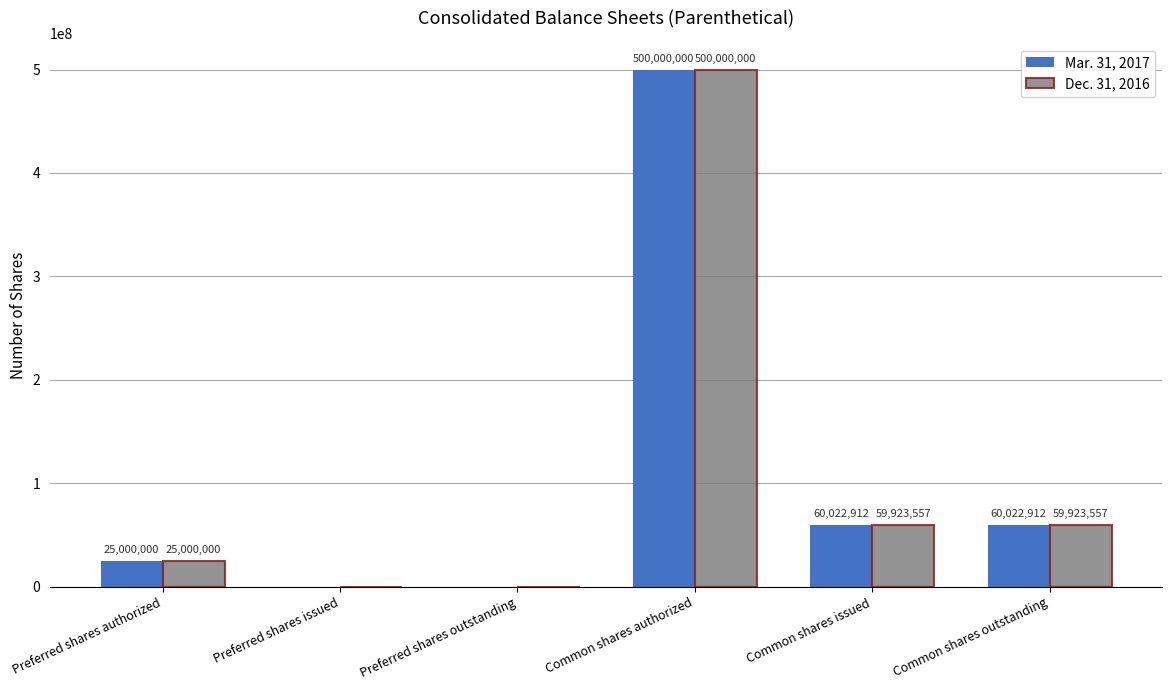

What is the total value across all series at Preferred shares authorized?

50000000